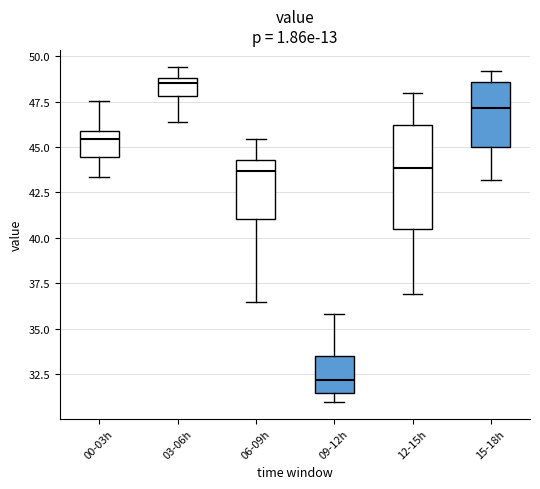

Where does the upper whisker of the box for 09-12h end on the y-axis? The values are not printed on the chart, so give them approximately, as read against the axis.

36.0